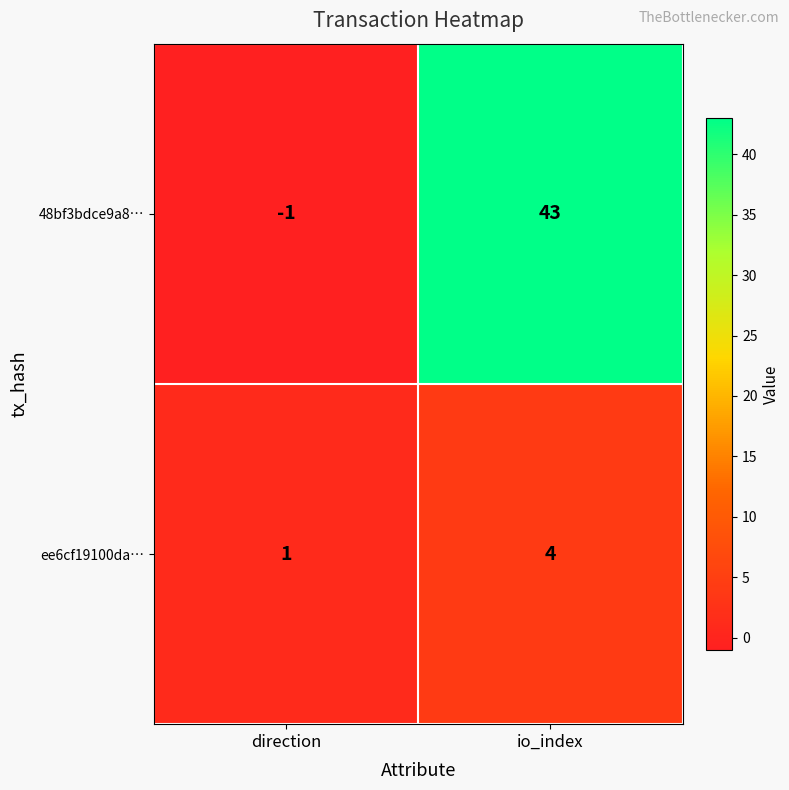

Reading left to right, list all the values displayed in this chart.

48bf3bdce9a8…: direction=-1	io_index=43
ee6cf19100da…: direction=1	io_index=4